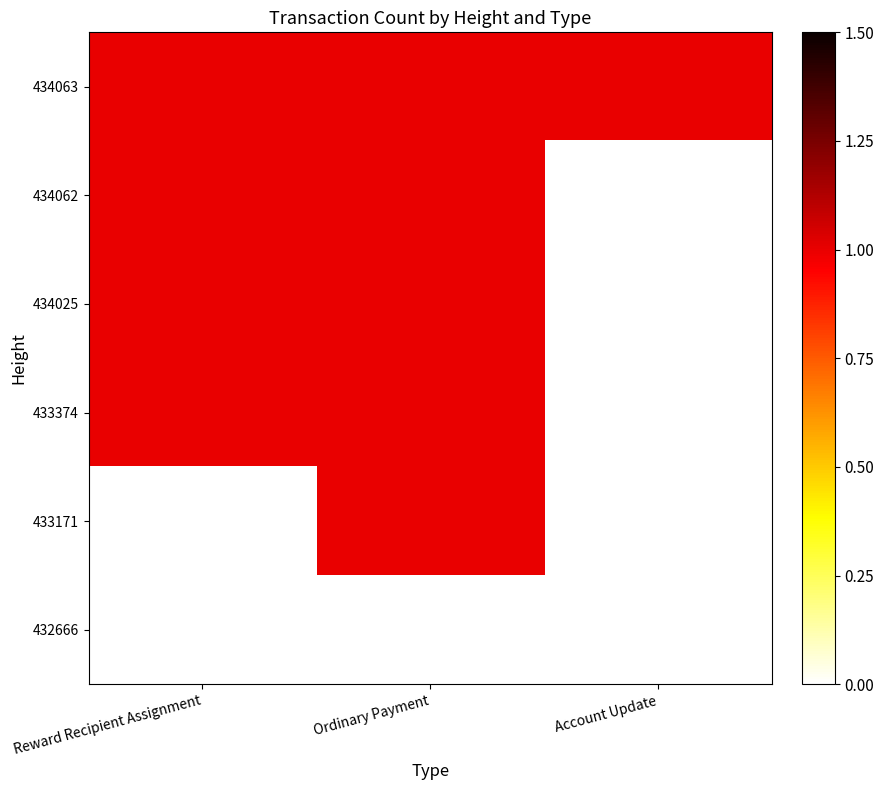

At which label is 433171 closest to 0?

Reward Recipient Assignment